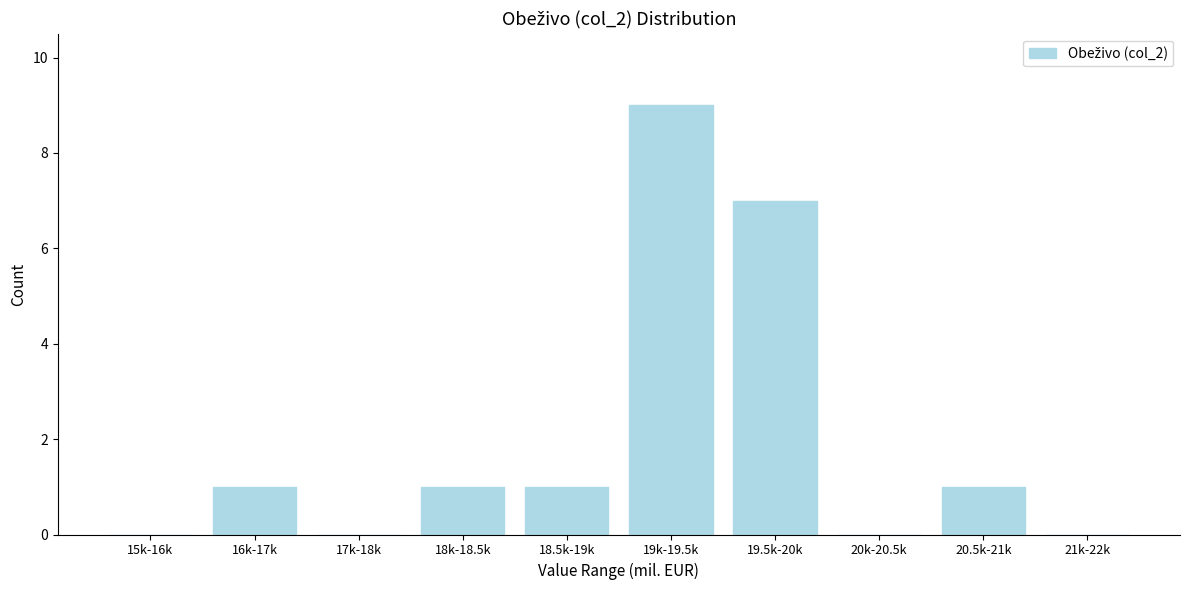

Reading left to right, list all the values displayed in this chart.

15k-16k=0	16k-17k=1	17k-18k=0	18k-18.5k=1	18.5k-19k=1	19k-19.5k=9	19.5k-20k=7	20k-20.5k=0	20.5k-21k=1	21k-22k=0